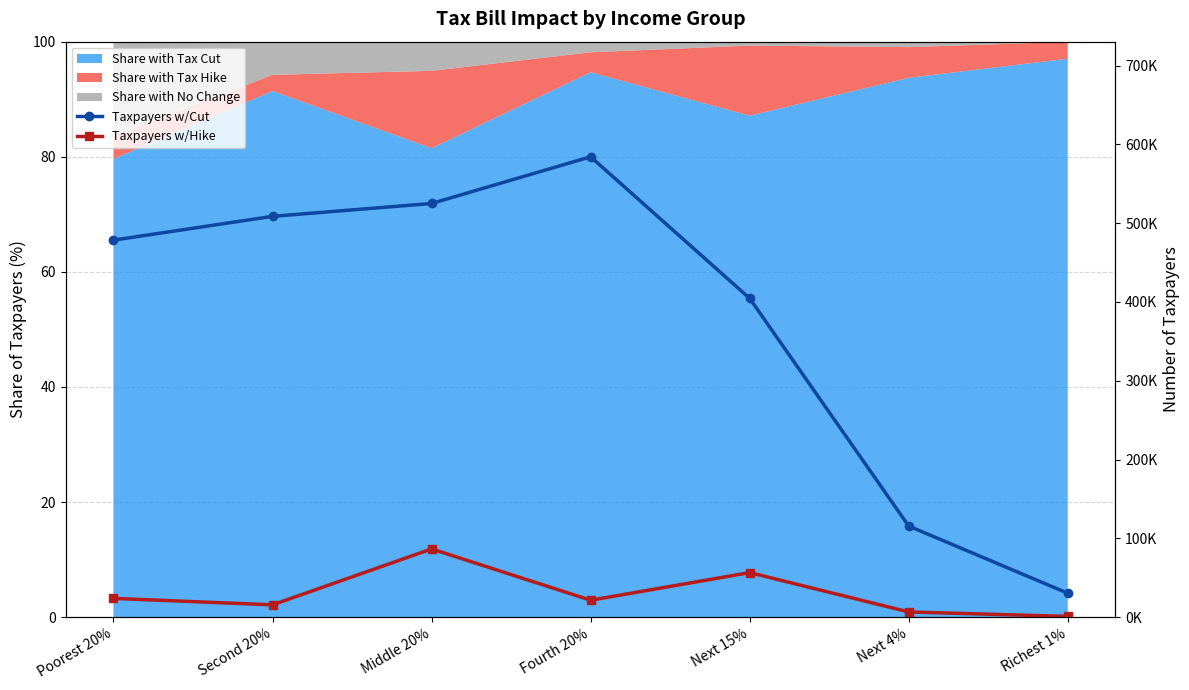

Which series has the largest range (max minus min)?

Taxpayers w/Cut